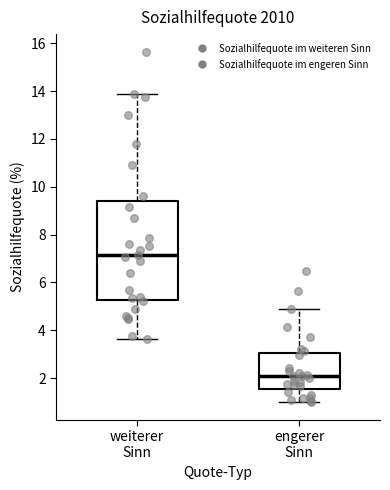

Reading left to right, read every box against the y-axis: the position of its median line, the range the box covers, and the ends of its whiskers. The values are not printed on the chart, so give them approximately, as read against the axis.

weiterer Sinn: median 7.2, box 5.2 to 9.4, whiskers 3.6 to 13.8
engerer Sinn: median 2.0, box 1.6 to 3.0, whiskers 1.0 to 4.8